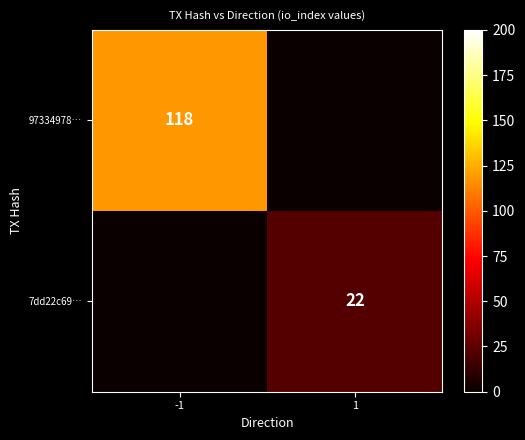

The 7dd22c69… series shows 22 at 1. True or false?

True